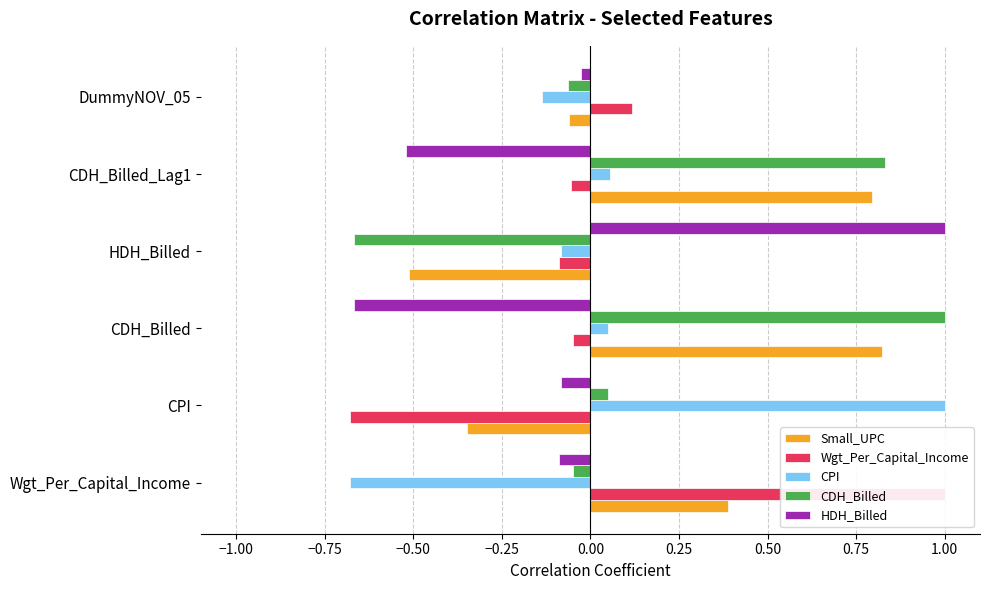

The CDH_Billed series shows -0.1 at Wgt_Per_Capital_Income. True or false?

False